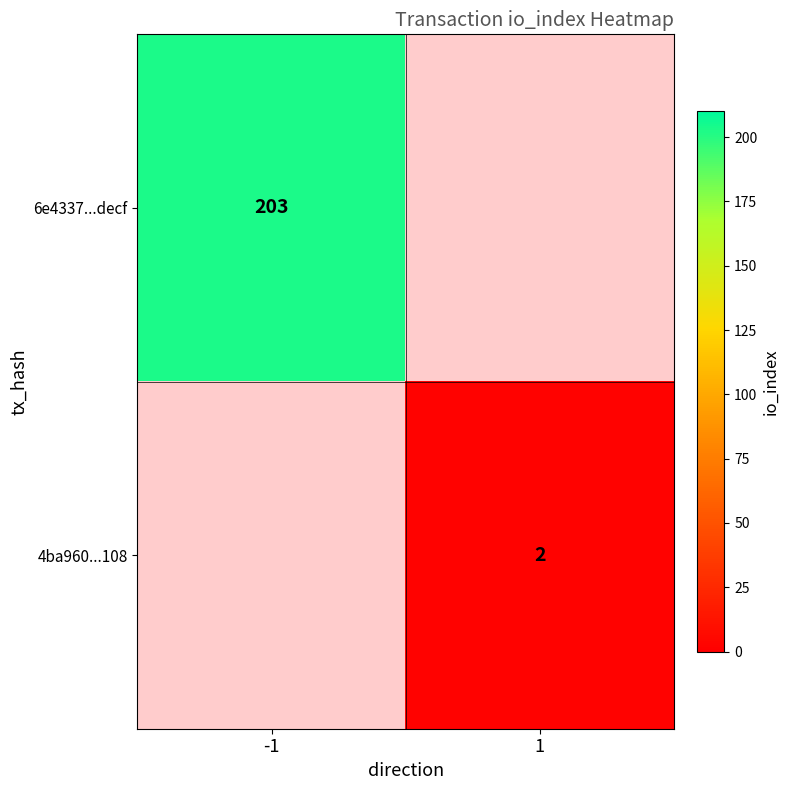

The value of 4ba960...108 at 1 is 2. True or false?

True